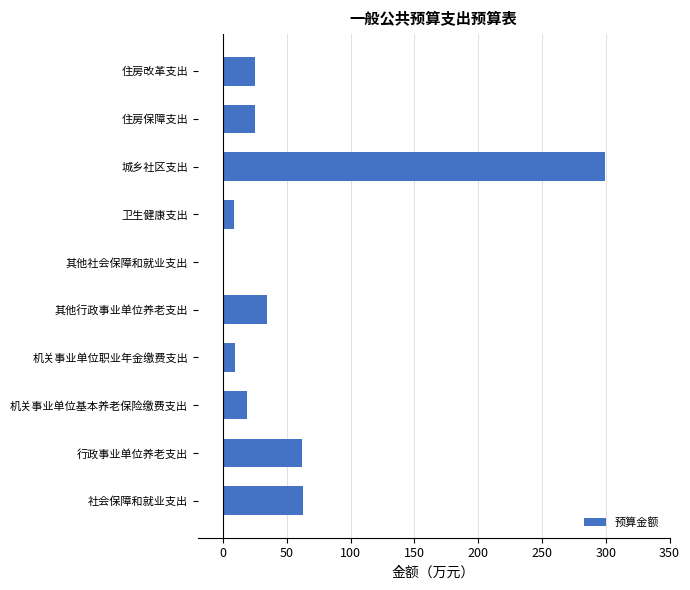

The chart shows a value of 9.3 at 机关事业单位职业年金缴费支出. True or false?

True